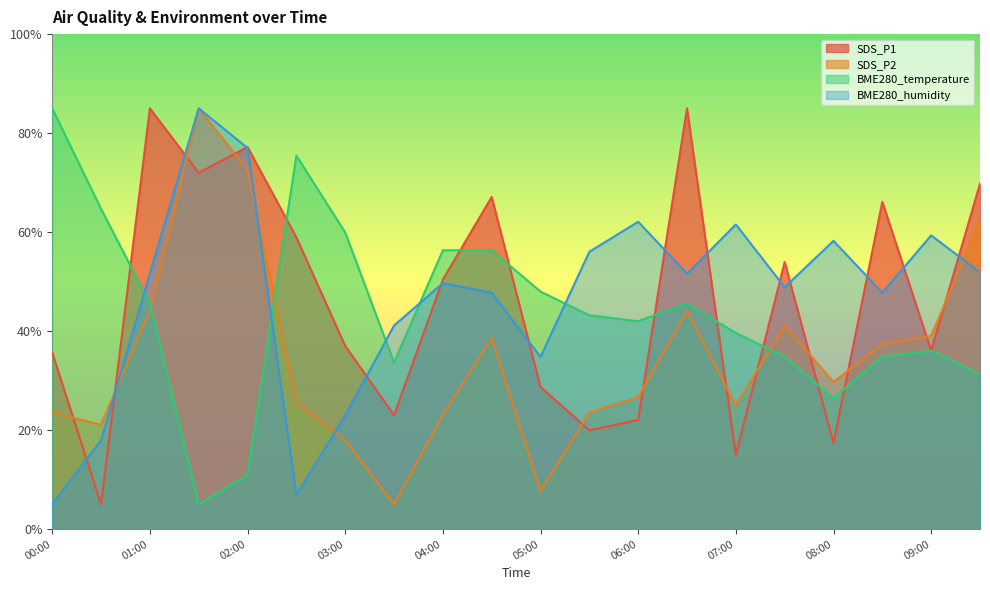

At how many categories does at least one series exceed 49?

18